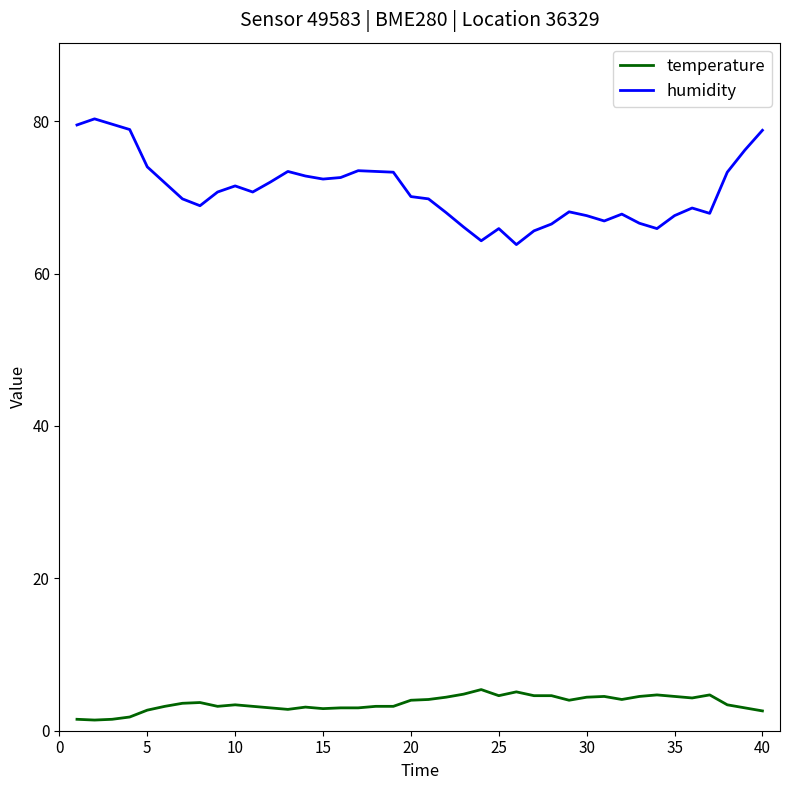

True or false: temperature and humidity intersect in this chart.

False